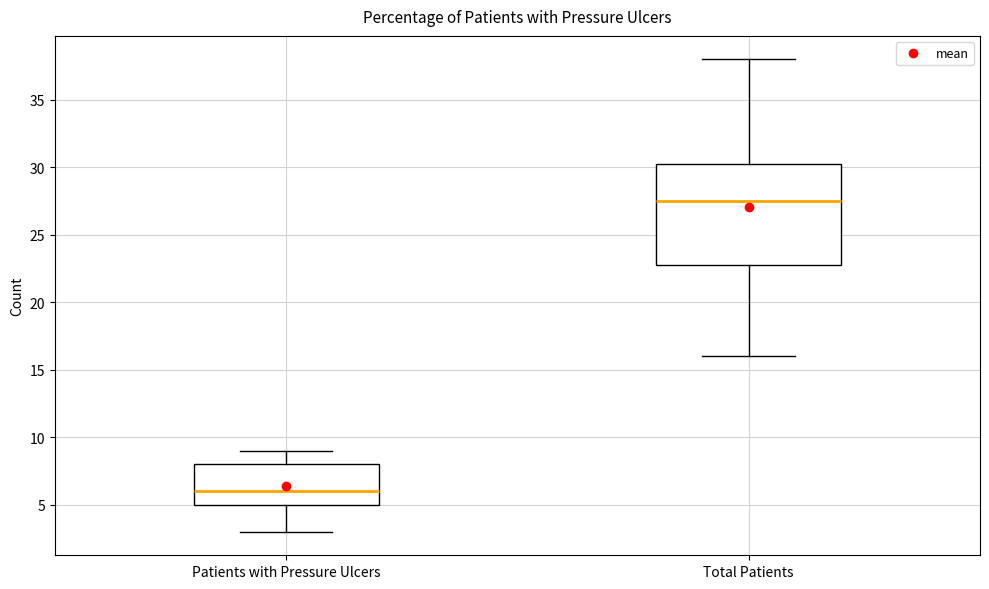

Which box has the highest median line?

Total Patients